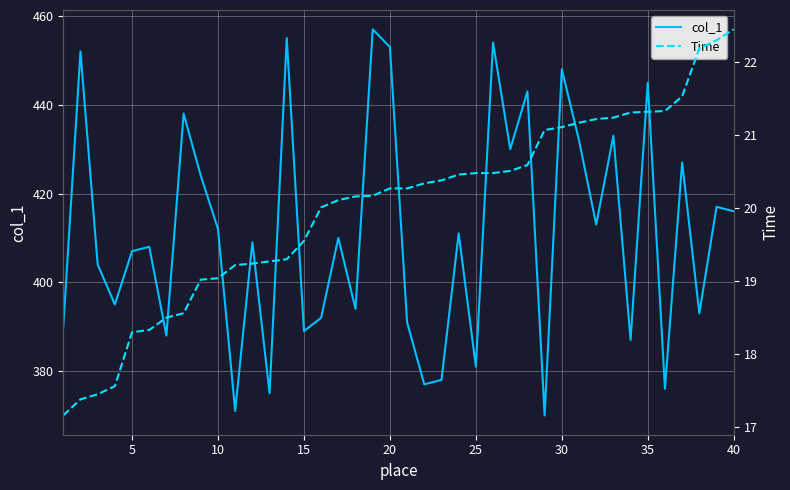

True or false: col_1 and Time cross at least once.

False